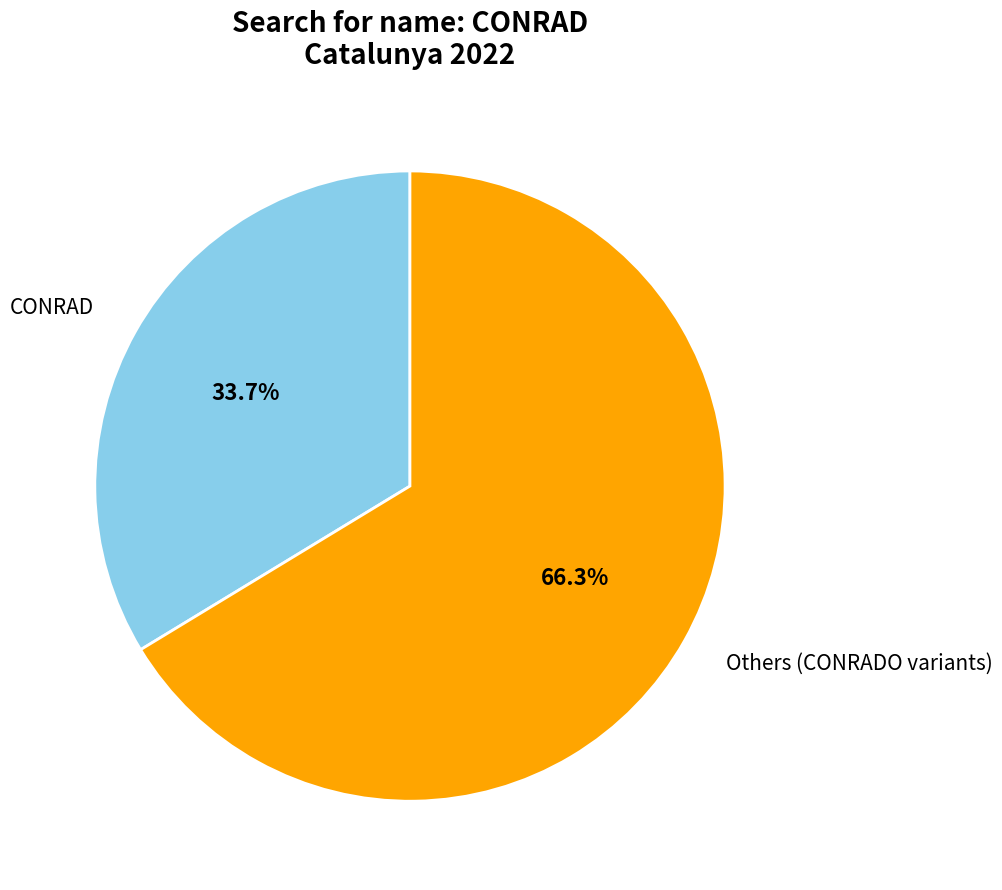

Is there a majority slice in this chart?

Yes